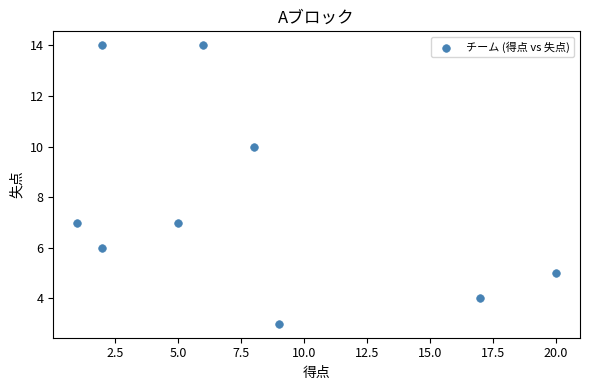

What is the range of Y values (max minus min)?

11